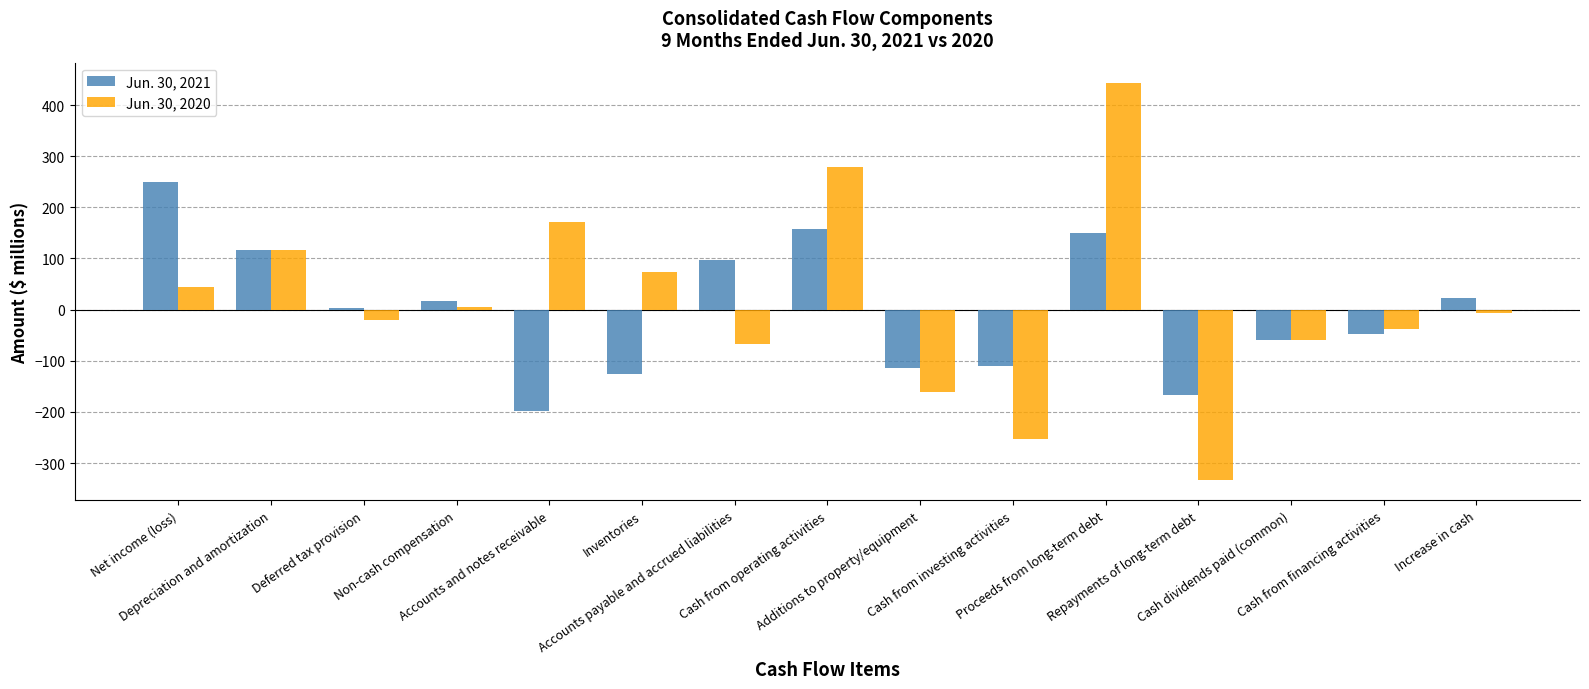

Count the number of categories in the chart.

15